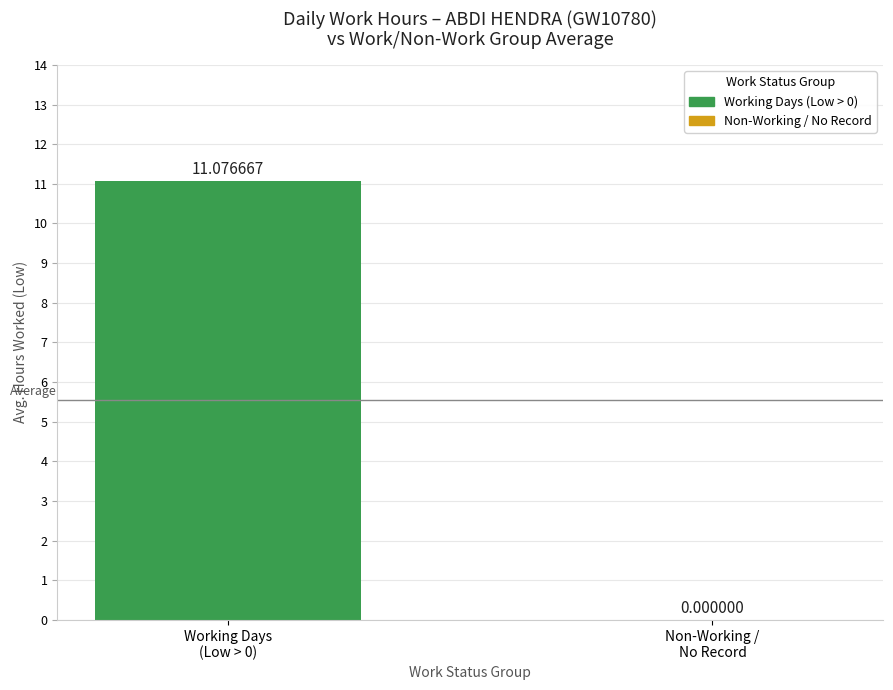

Count the number of values greater than 11.

1